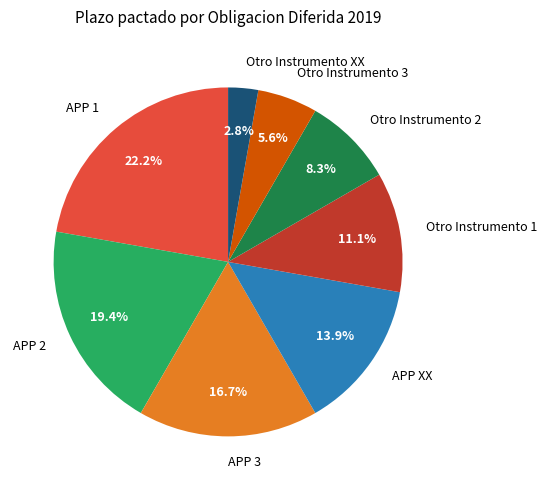

Is it true that Otro Instrumento XX is 3% of the pie?

True